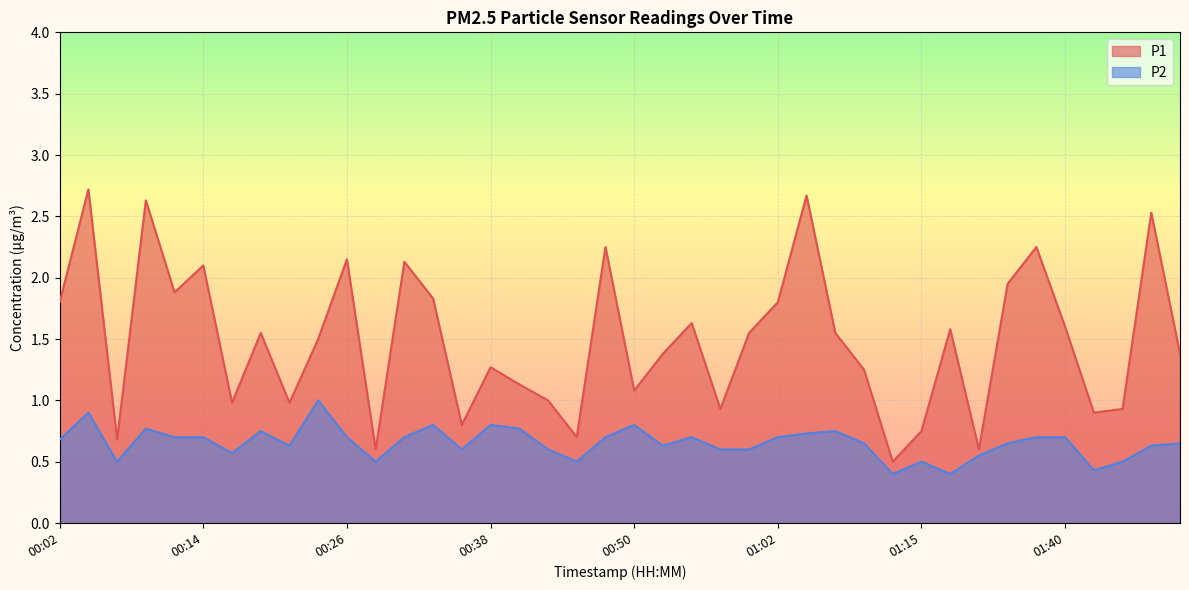

What is the difference between the maximum and second lowest values in the P1 series?

2.1